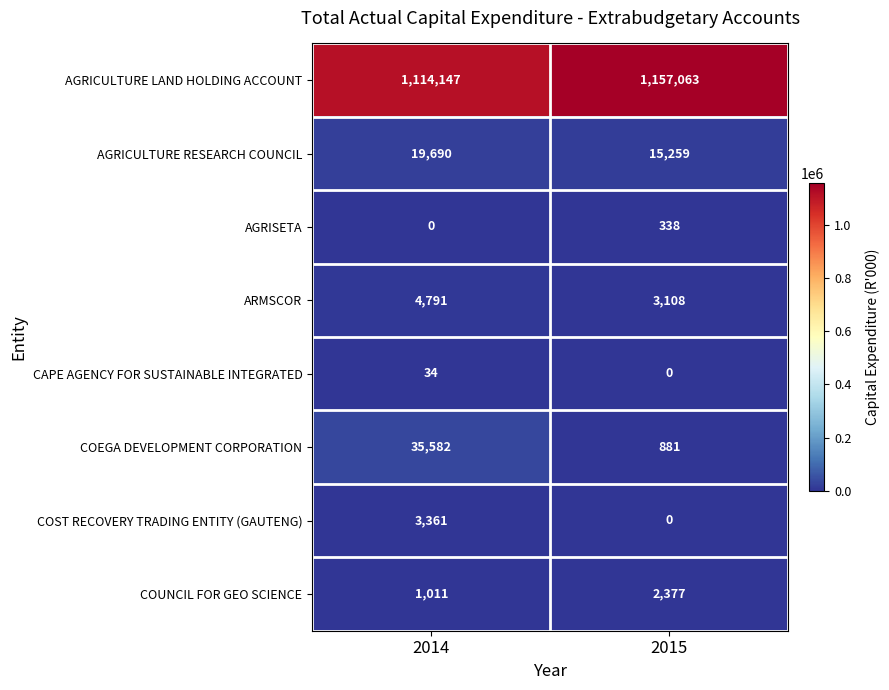

Reading left to right, extract all data points from this chart.

AGRICULTURE LAND HOLDING ACCOUNT: 2014=1114147	2015=1157063
AGRICULTURE RESEARCH COUNCIL: 2014=19690	2015=15259
AGRISETA: 2014=0	2015=338
ARMSCOR: 2014=4791	2015=3108
CAPE AGENCY FOR SUSTAINABLE INTEGRATED: 2014=34	2015=0
COEGA DEVELOPMENT CORPORATION: 2014=35582	2015=881
COST RECOVERY TRADING ENTITY (GAUTENG): 2014=3361	2015=0
COUNCIL FOR GEO SCIENCE: 2014=1011	2015=2377